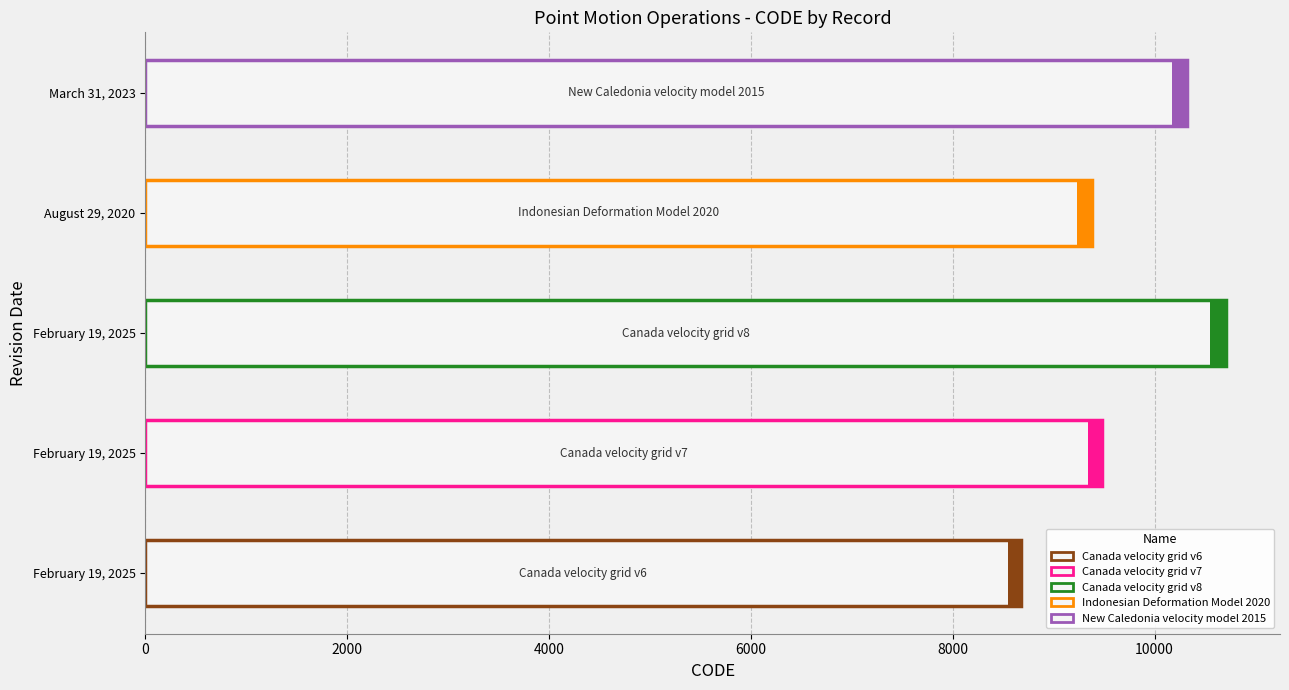

What is the difference between the values at February 19, 2025 and March 31, 2023?

1647